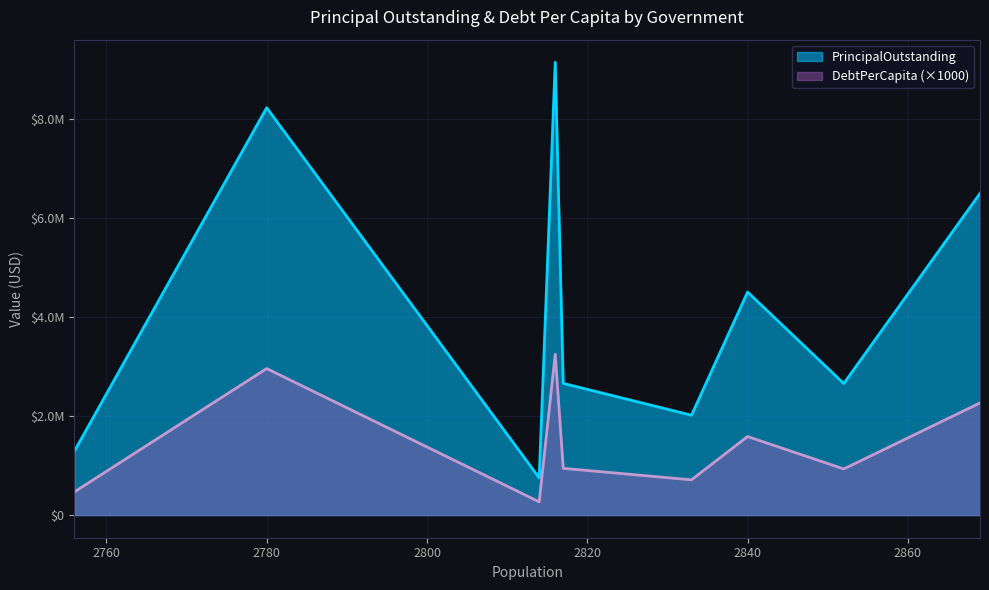

How many interior local peaks does the DebtPerCapita series have?

3